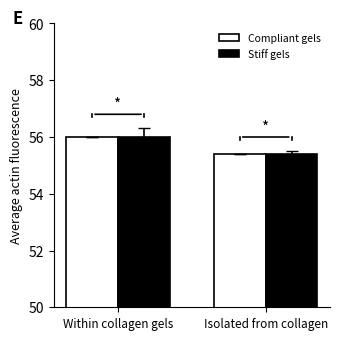

Where is Compliant gels nearest to the value 55?

Isolated from collagen